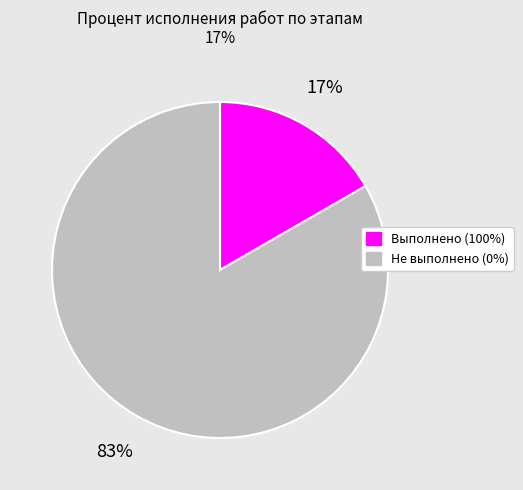

How many segments does this pie chart have?

2